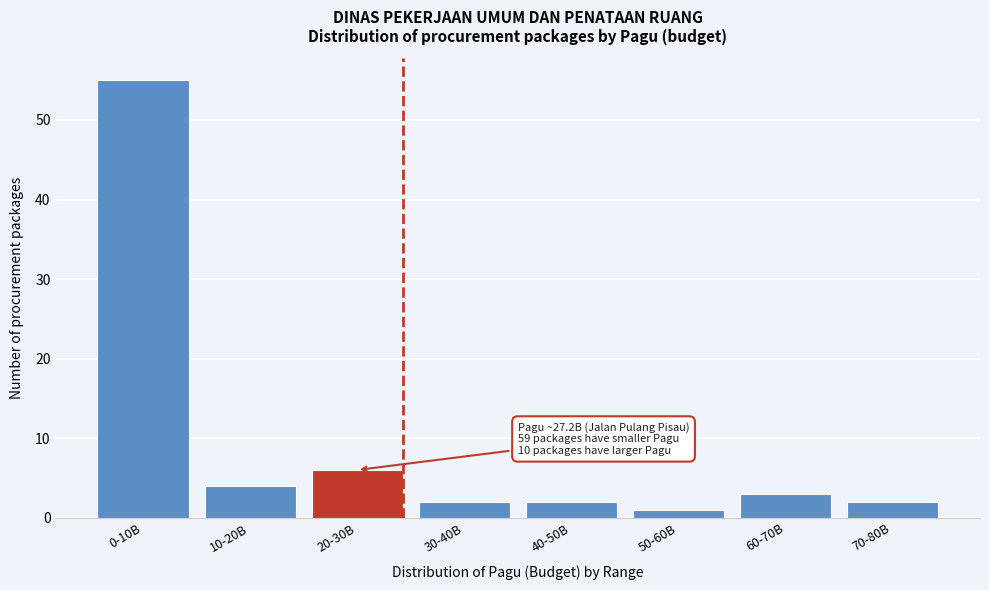

Reading left to right, extract all data points from this chart.

55	4	6	2	2	1	3	2